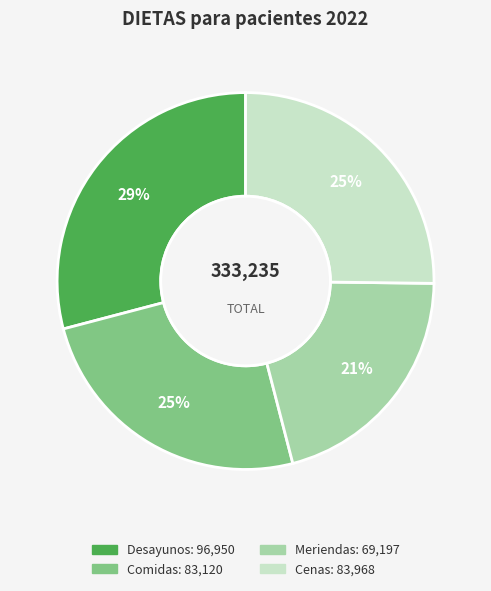

True or false: Cenas accounts for 25% of the total.

True